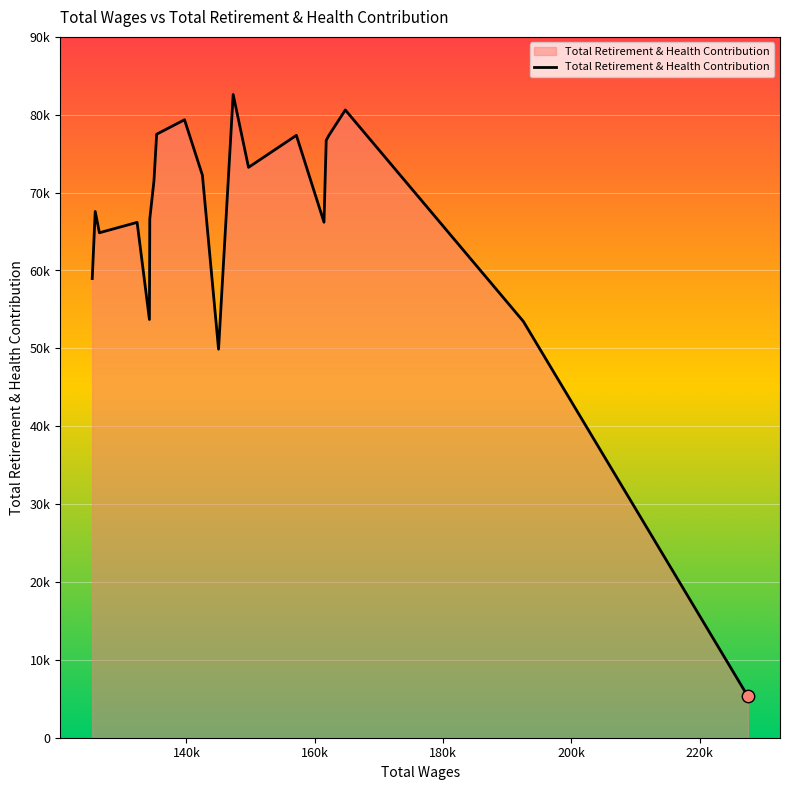

Does the chart have visible grid lines?

Yes